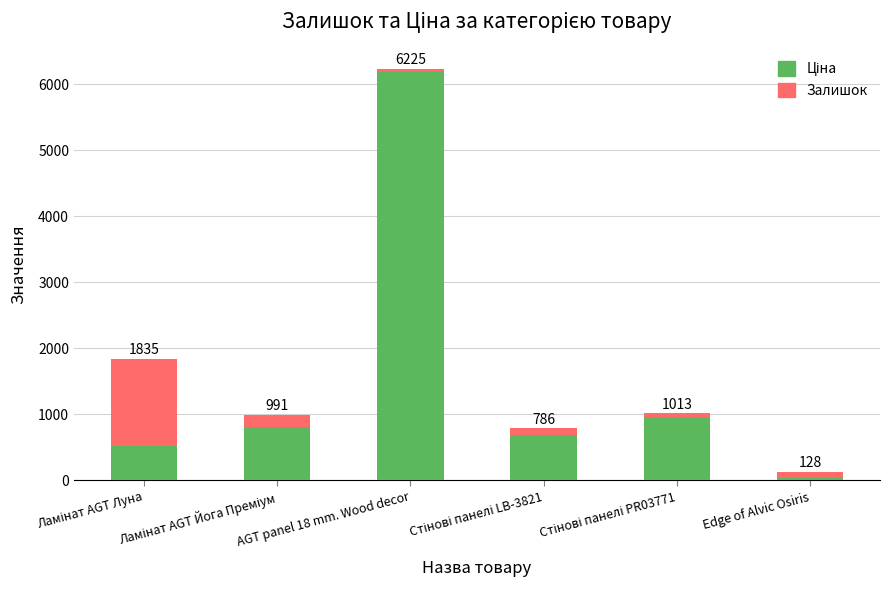

Are the bars horizontal?

No